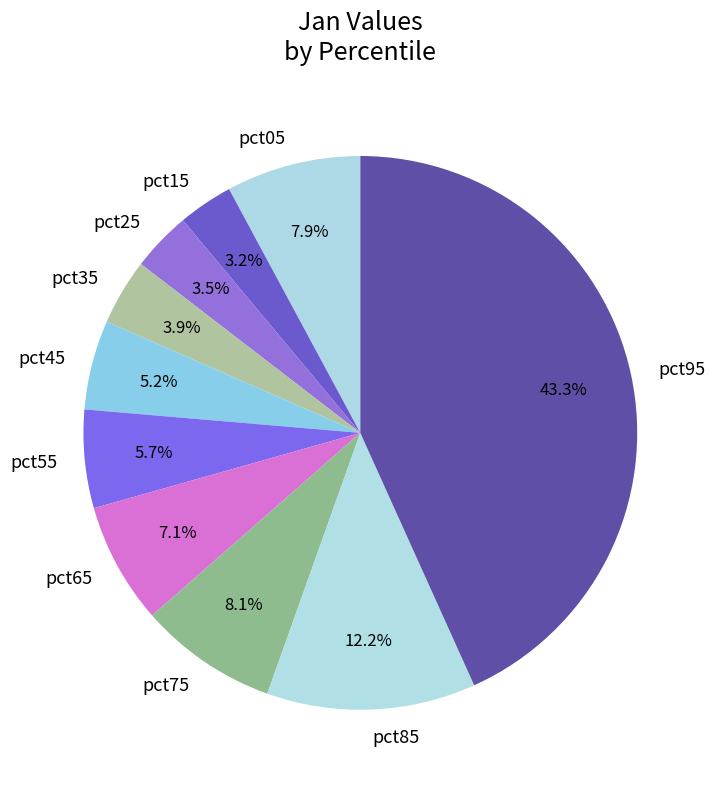

To the nearest percent, what is the combined percentage of pct15 and pct25?

7%